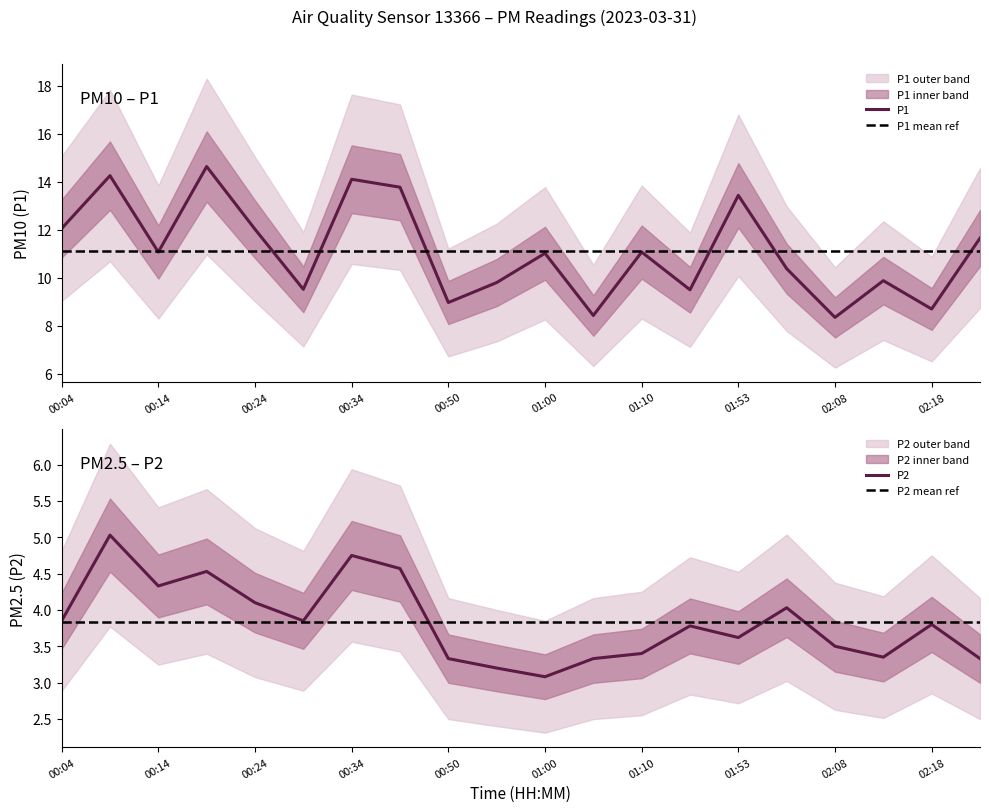

List the series in order of their peak value, lowest first.

P2, P1